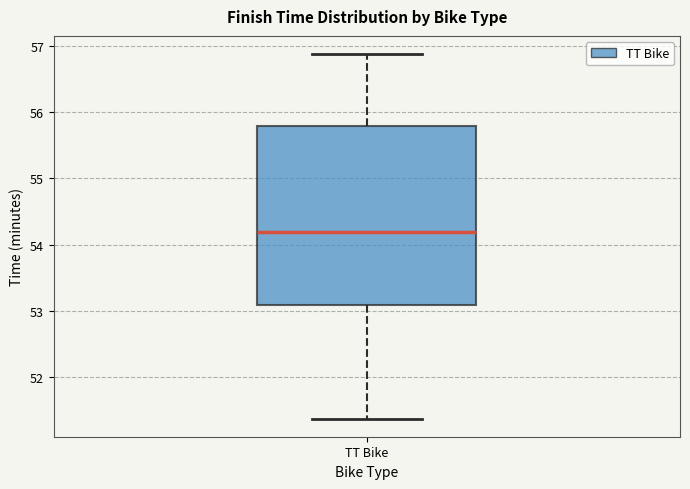

Read this box plot against the y-axis: the position of the median line, the range covered by the box, and the ends of both whiskers. The values are not printed on the chart, so give them approximately, as read against the axis.

median 54.2, box 53.1 to 55.8, whiskers 51.4 to 56.9